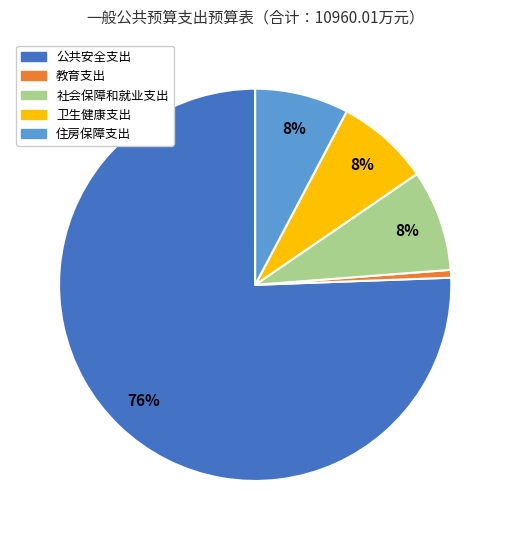

Count the number of slices in the pie.

5